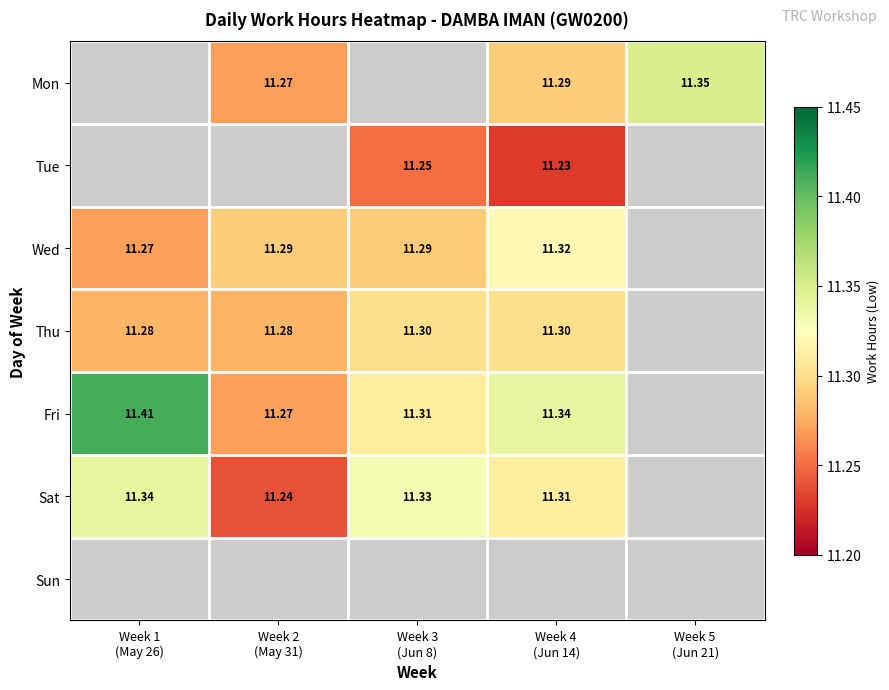

How many series are shown in this chart?

7